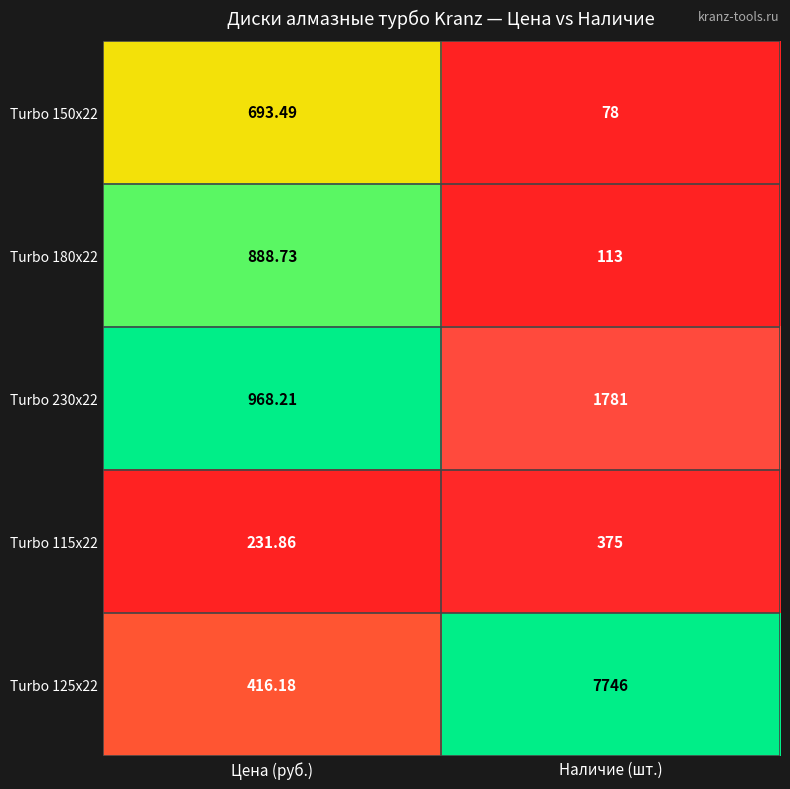

Is the value of Turbo 230x22 at Цена (руб.) greater than the value of Turbo 150x22 at Цена (руб.)?

Yes